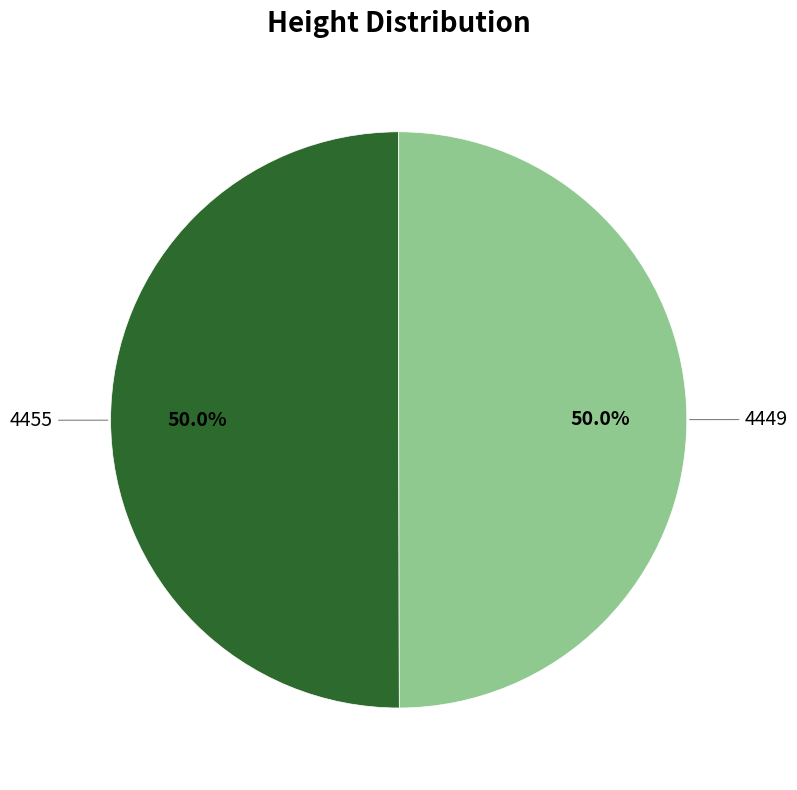

Approximately how many times larger is the value at 4455 compared to 4449?

1.0